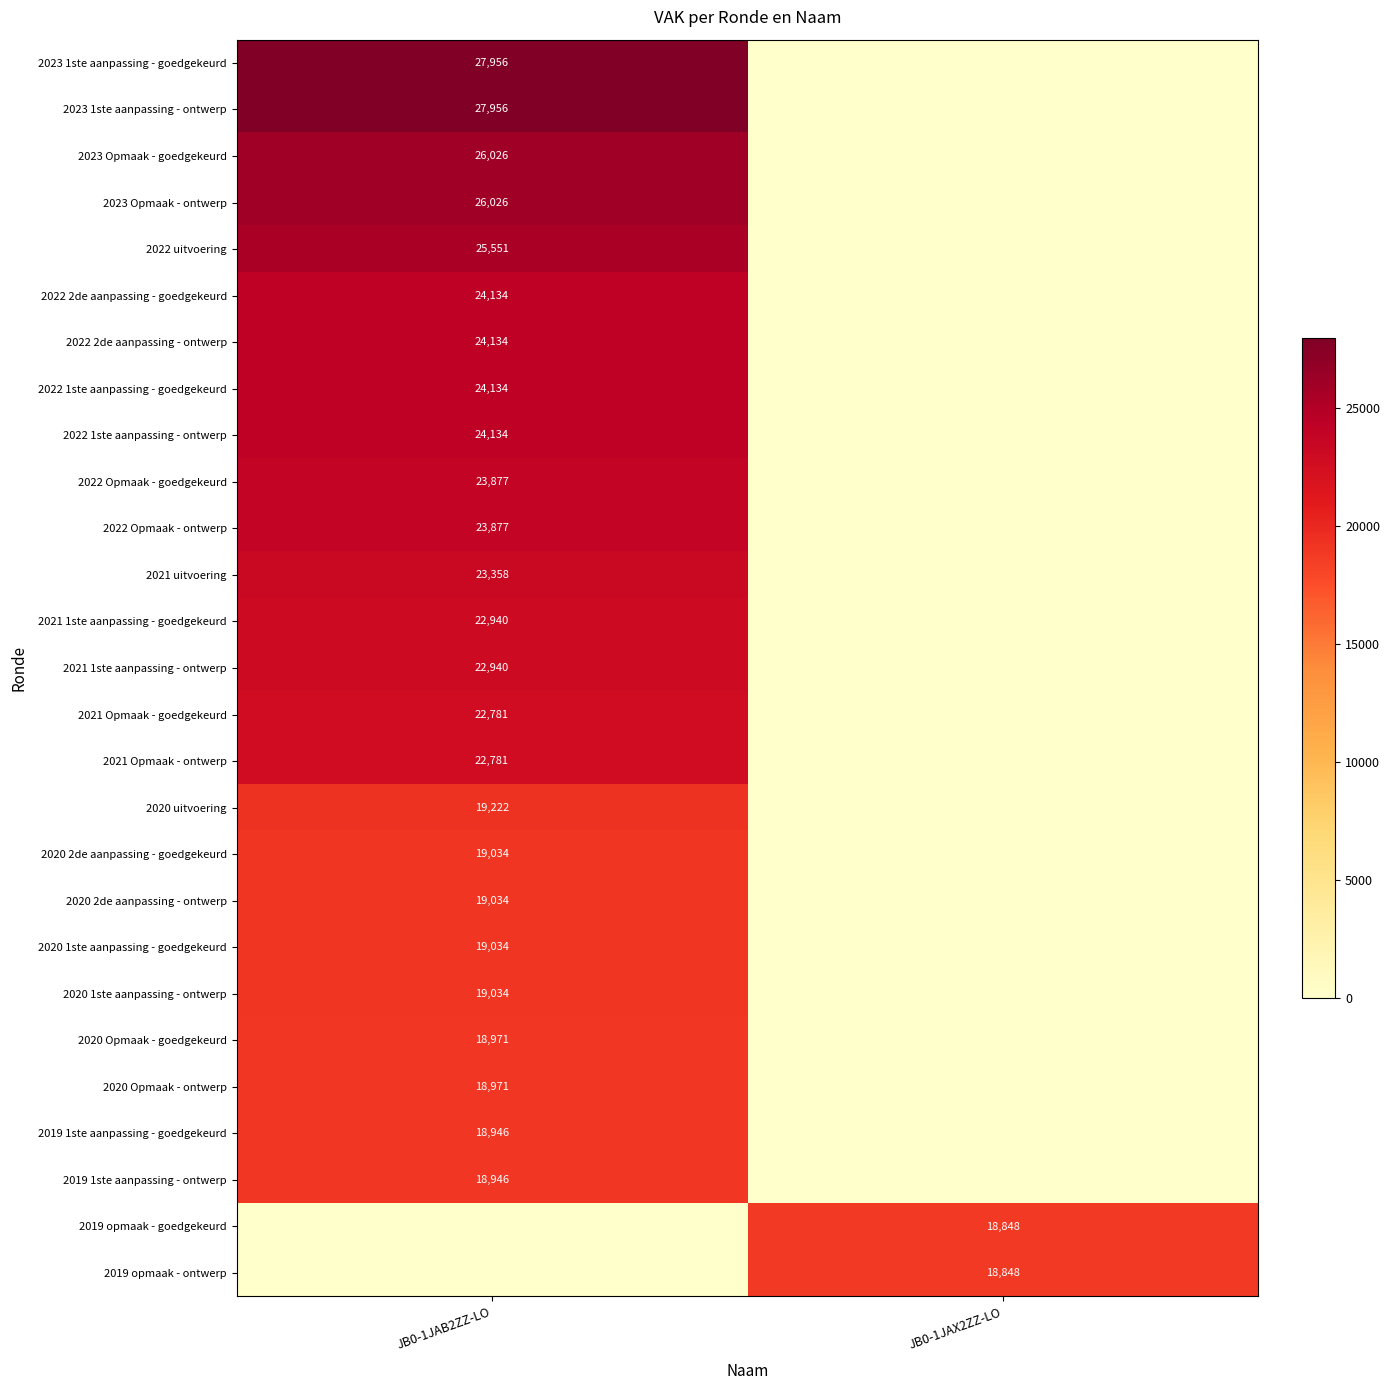

List the series in order of their peak value, highest first.

2023 1ste aanpassing - goedgekeurd, 2023 1ste aanpassing - ontwerp, 2023 Opmaak - goedgekeurd, 2023 Opmaak - ontwerp, 2022 uitvoering, 2022 2de aanpassing - goedgekeurd, 2022 2de aanpassing - ontwerp, 2022 1ste aanpassing - goedgekeurd, 2022 1ste aanpassing - ontwerp, 2022 Opmaak - goedgekeurd, 2022 Opmaak - ontwerp, 2021 uitvoering, 2021 1ste aanpassing - goedgekeurd, 2021 1ste aanpassing - ontwerp, 2021 Opmaak - goedgekeurd, 2021 Opmaak - ontwerp, 2020 uitvoering, 2020 2de aanpassing - goedgekeurd, 2020 2de aanpassing - ontwerp, 2020 1ste aanpassing - goedgekeurd, 2020 1ste aanpassing - ontwerp, 2020 Opmaak - goedgekeurd, 2020 Opmaak - ontwerp, 2019 1ste aanpassing - goedgekeurd, 2019 1ste aanpassing - ontwerp, 2019 opmaak - goedgekeurd, 2019 opmaak - ontwerp